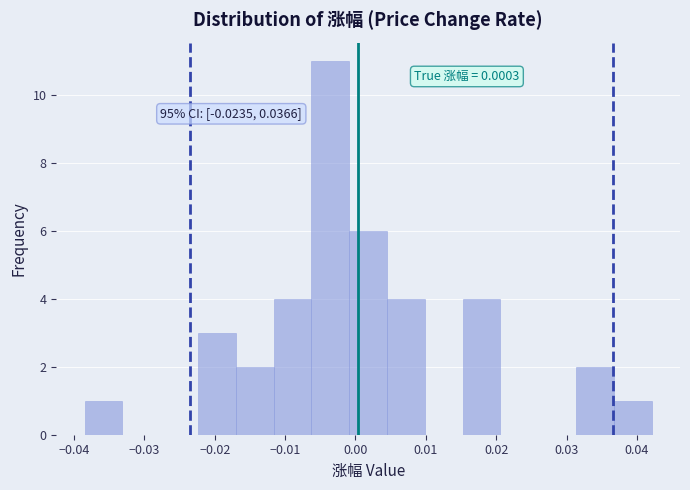

Over which range of the x-axis is the bar tallest?

-0.006 to -0.001